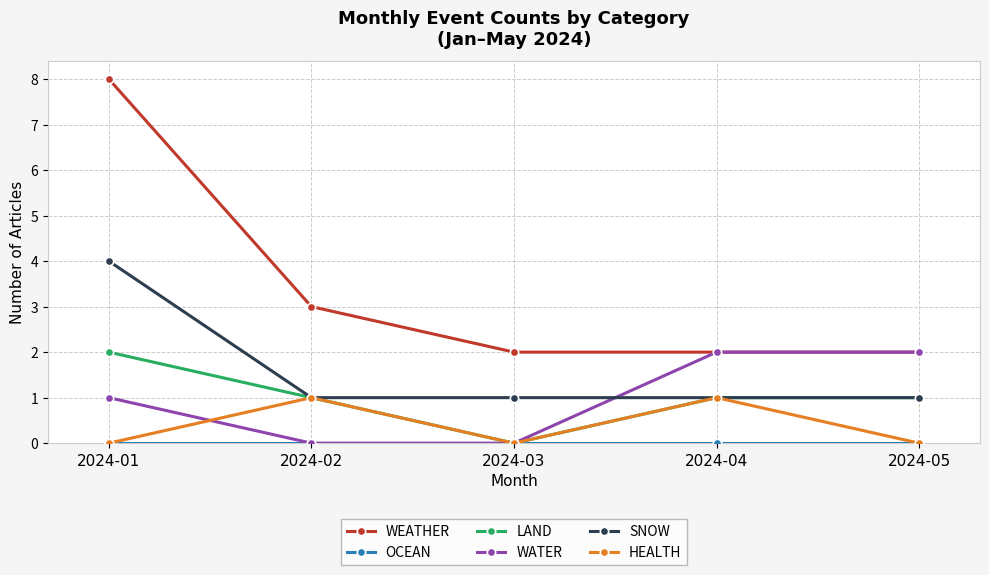

Count the number of categories in the chart.

5